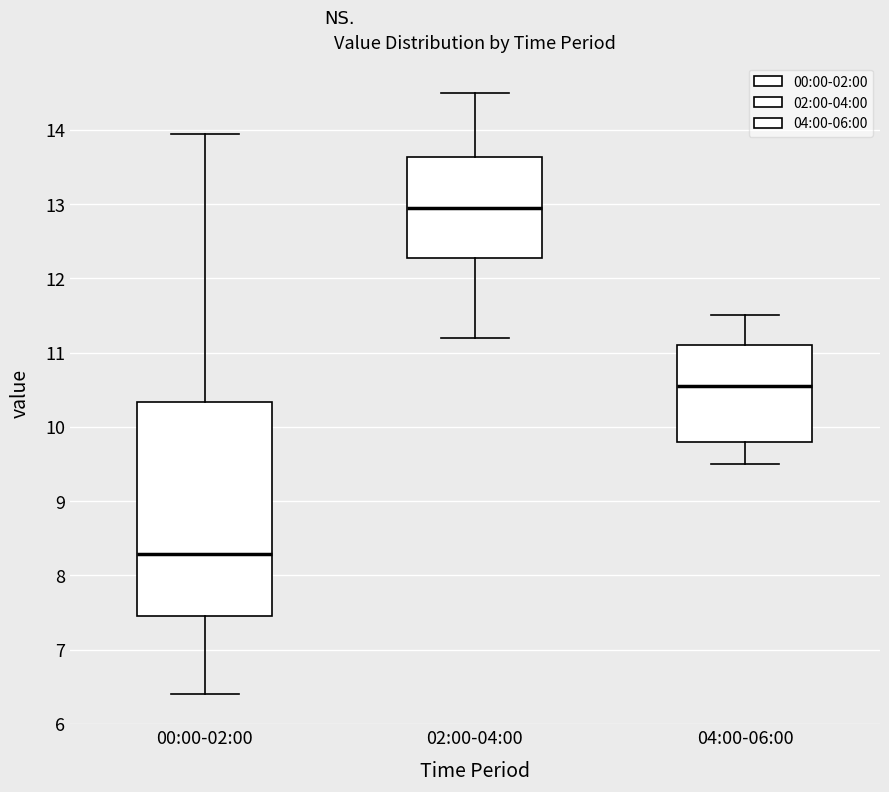

Reading left to right, read every box against the y-axis: the position of its median line, the range the box covers, and the ends of its whiskers. The values are not printed on the chart, so give them approximately, as read against the axis.

00:00-02:00: median 8.3, box 7.5 to 10.3, whiskers 6.4 to 14.0
02:00-04:00: median 13.0, box 12.3 to 13.6, whiskers 11.2 to 14.5
04:00-06:00: median 10.6, box 9.8 to 11.1, whiskers 9.5 to 11.5